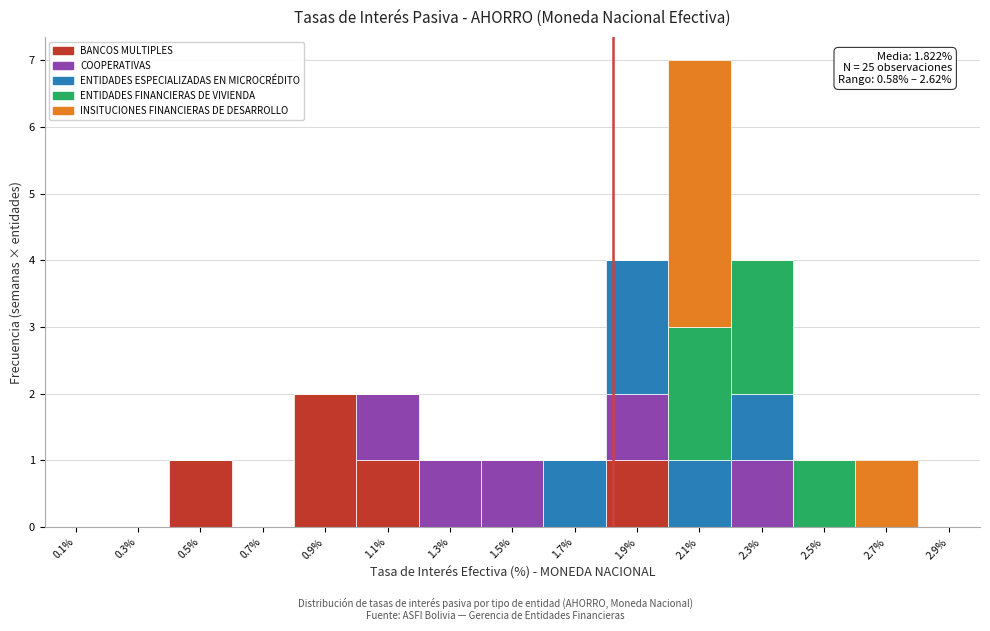

Which range on the x-axis has the tallest stacked bar (by total height)?

2.0 to 2.2